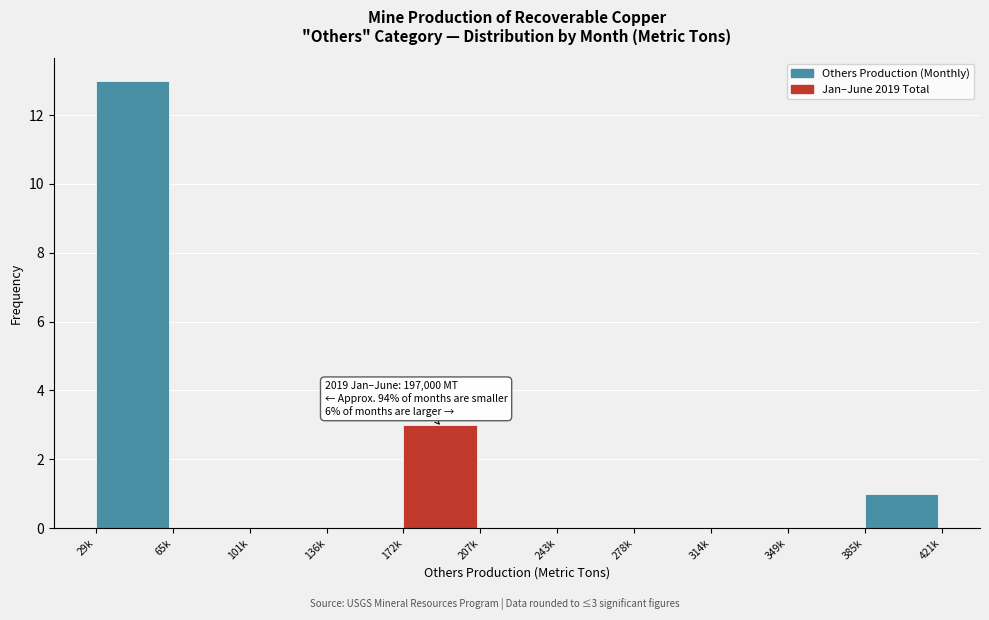

Reading right to left, extract all data points from this chart.

385k=1	349k=0	314k=0	278k=0	243k=0	207k=0	172k=3	136k=0	101k=0	65k=0	29k=13